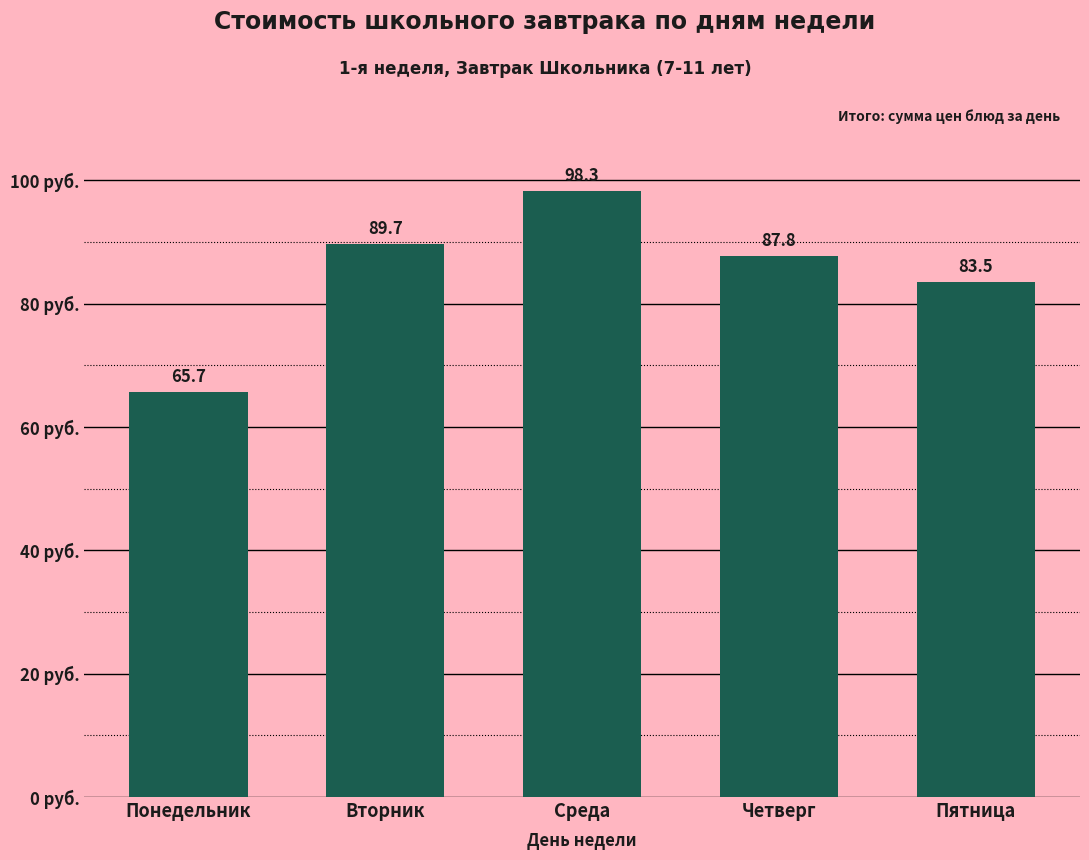

Reading left to right, extract all data points from this chart.

65.7	89.7	98.3	87.8	83.5